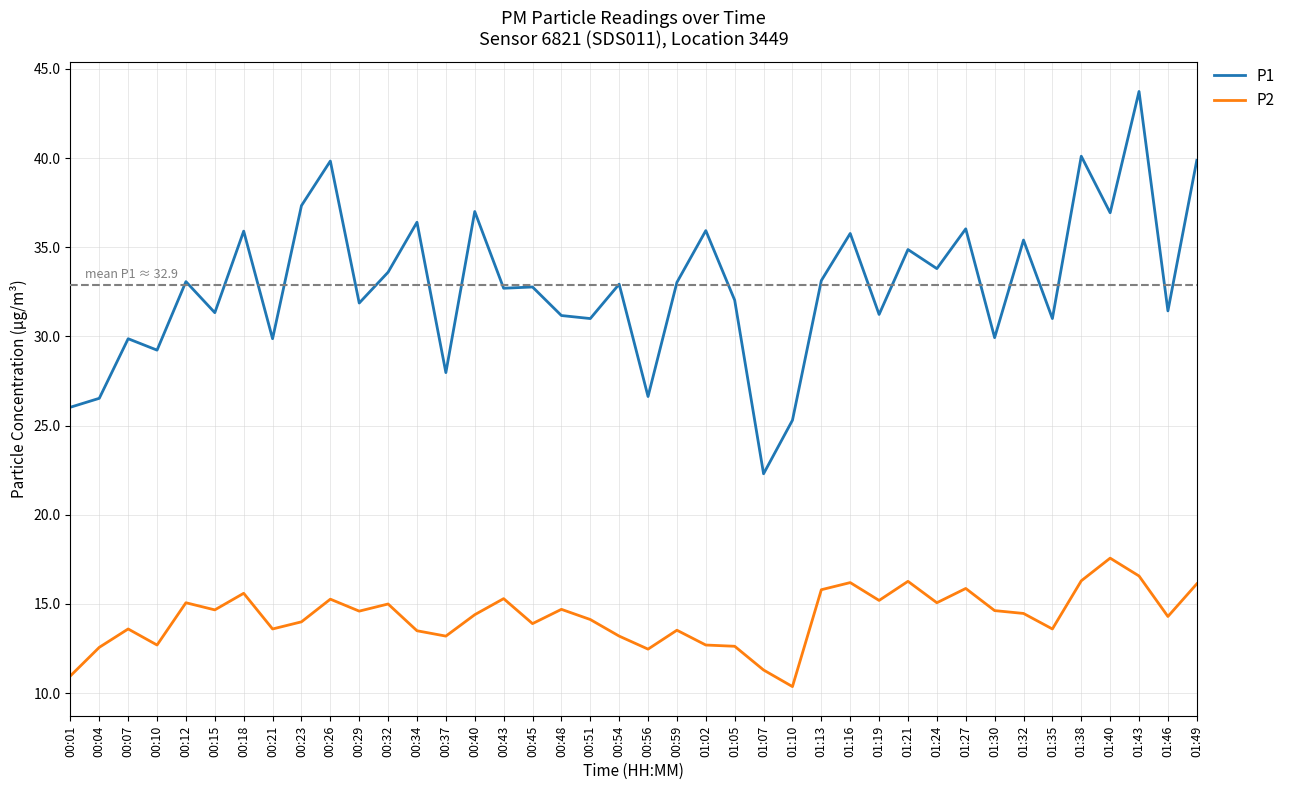

What is the spread (max minus min) of values at 00:26?

24.6